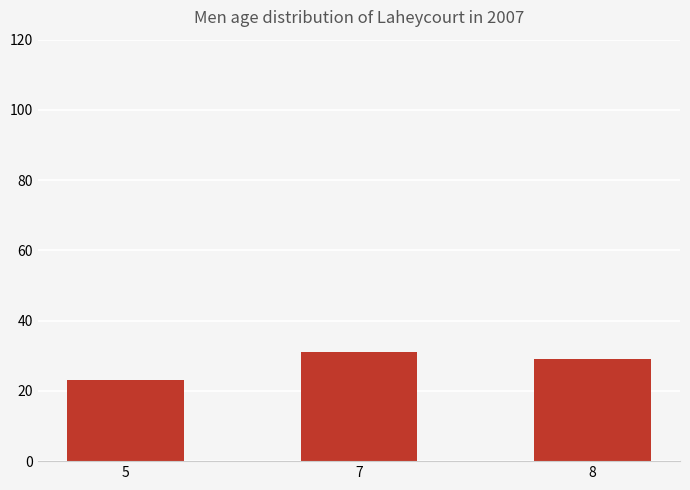

Is it true that the value at 7 is 31?

True